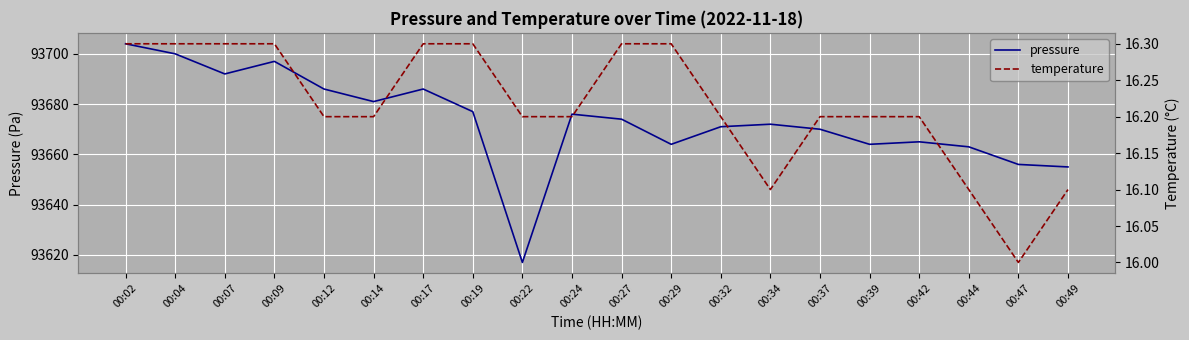

What is the sum of all pressure values?

1873470